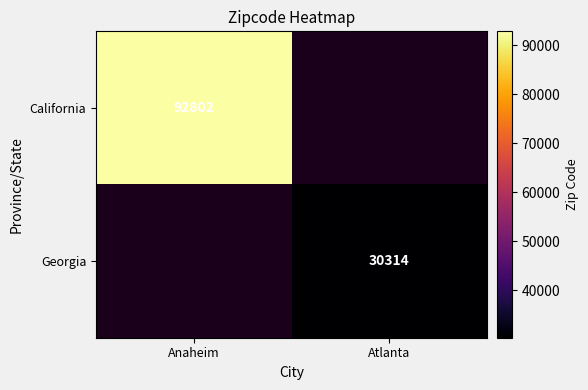

The Georgia series shows 30314 at Atlanta. True or false?

True